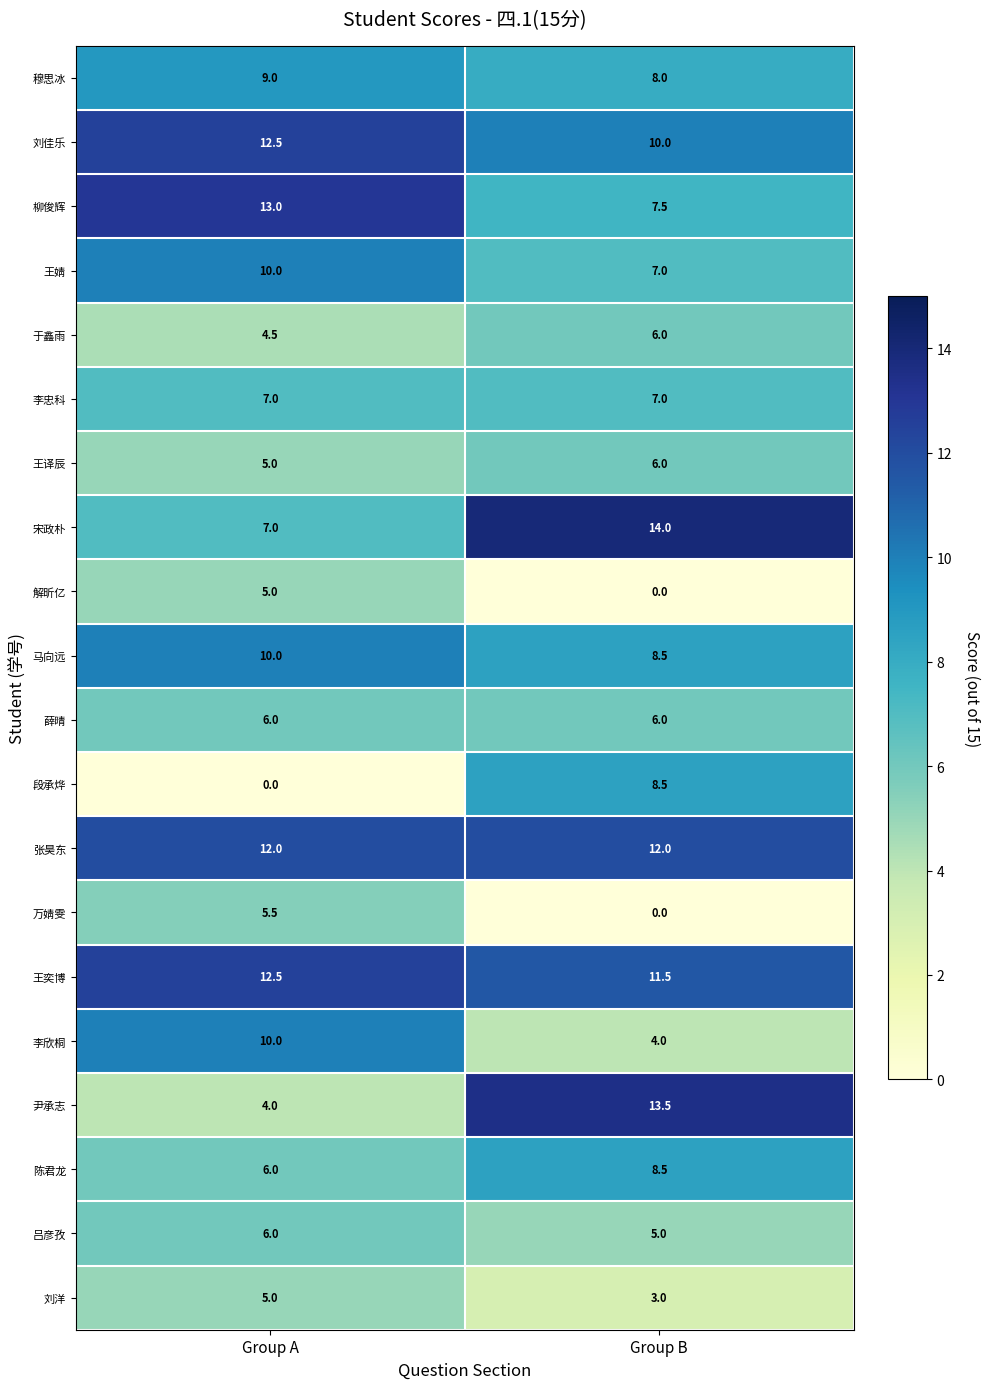

What is the greatest value displayed?

14.0